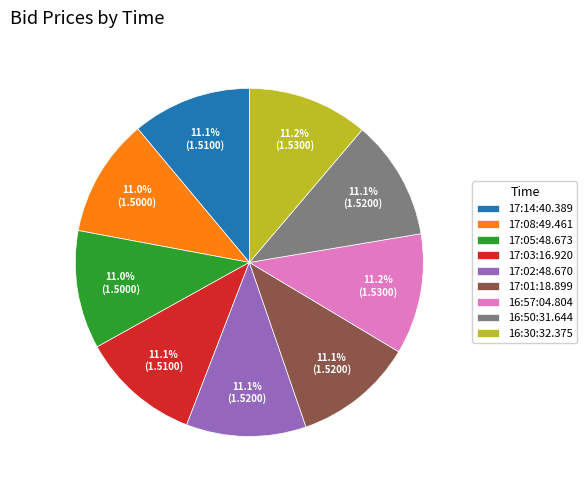

The 16:57:04.804 slice represents 11% of the pie. True or false?

True